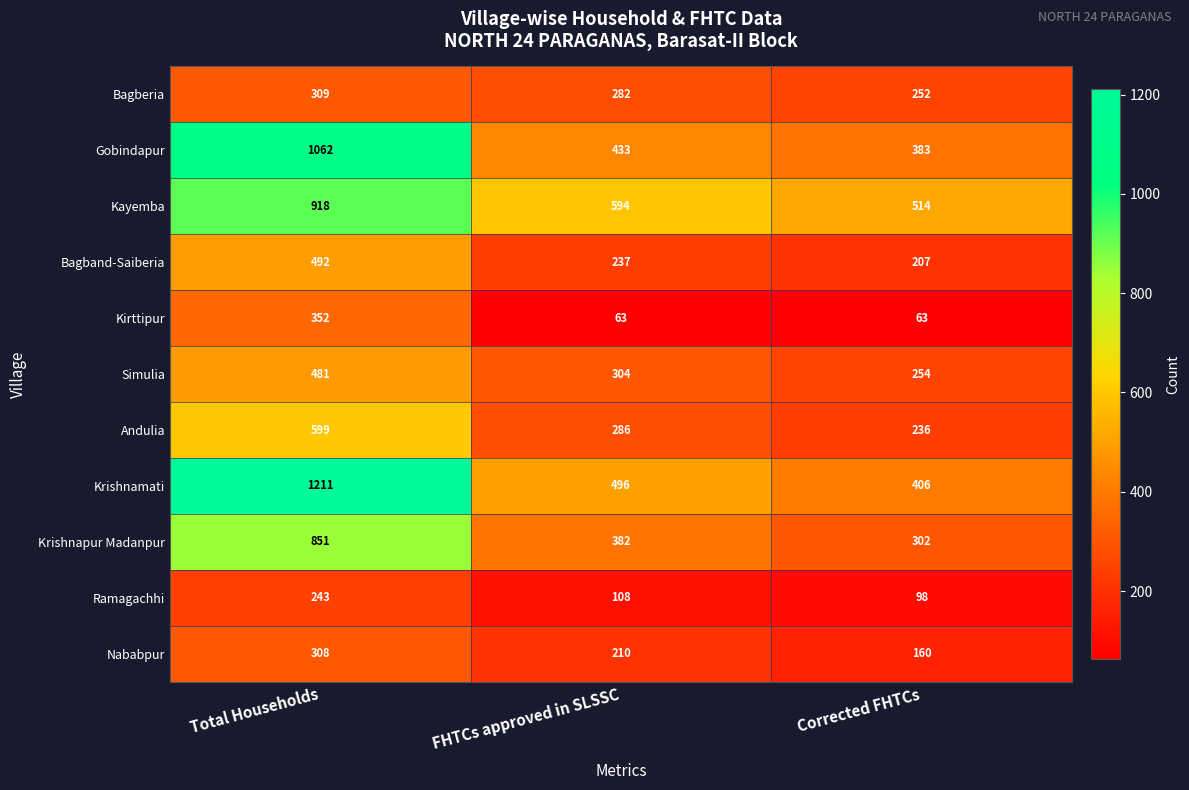

At FHTCs approved in SLSSC, list the series in order from smallest to largest.

Kirttipur, Ramagachhi, Nababpur, Bagband-Saiberia, Bagberia, Andulia, Simulia, Krishnapur Madanpur, Gobindapur, Krishnamati, Kayemba